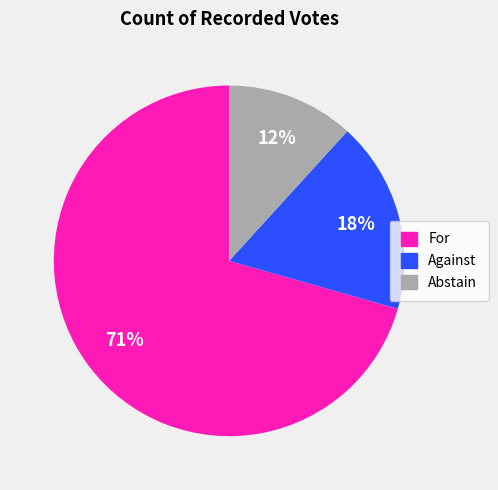

To the nearest percent, what is the average slice percentage?

33%